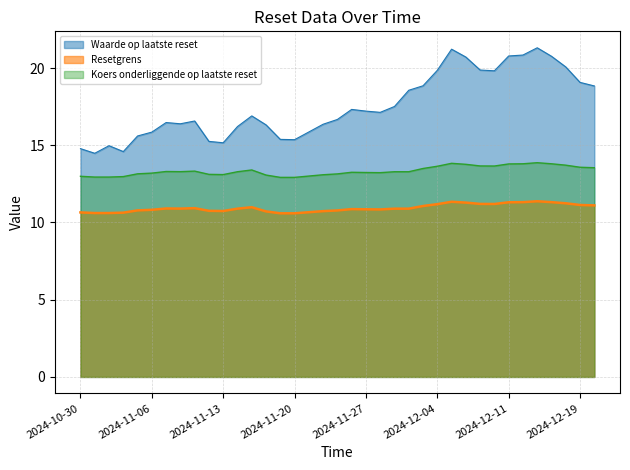

Read the Resetgrens value at 2024-11-26.

10.9